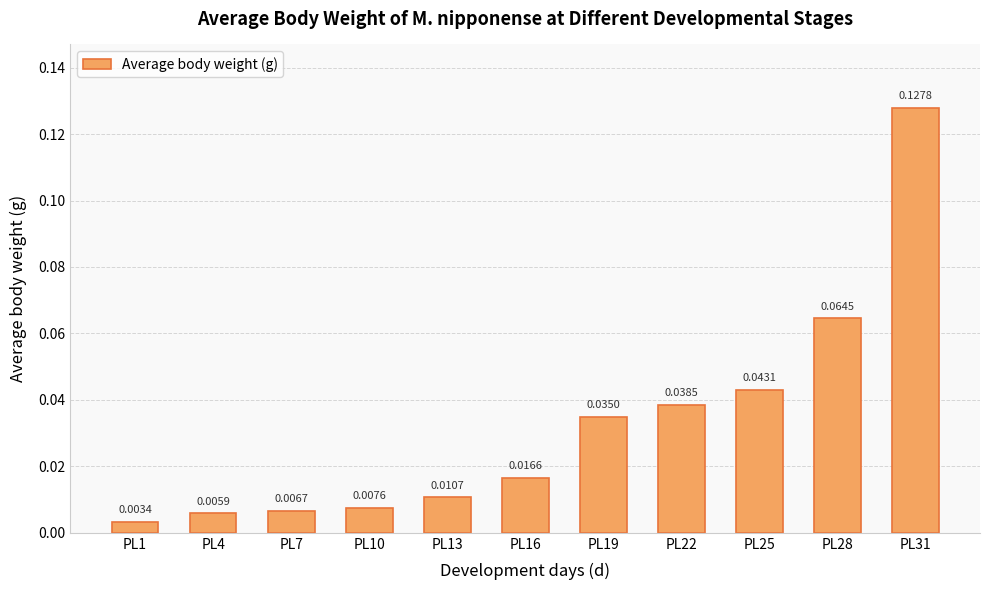

List the labels in order of value, smallest first.

PL1, PL4, PL7, PL10, PL13, PL16, PL19, PL22, PL25, PL28, PL31